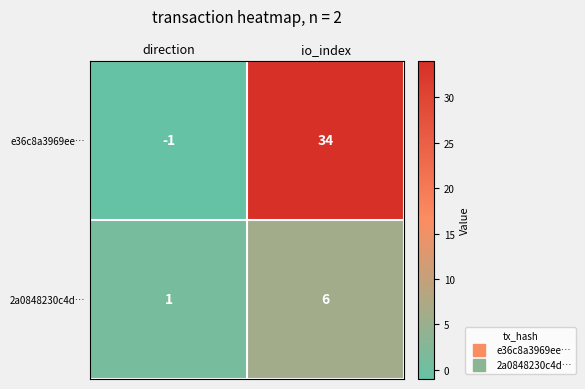

At which category is the sum across all series the highest?

io_index